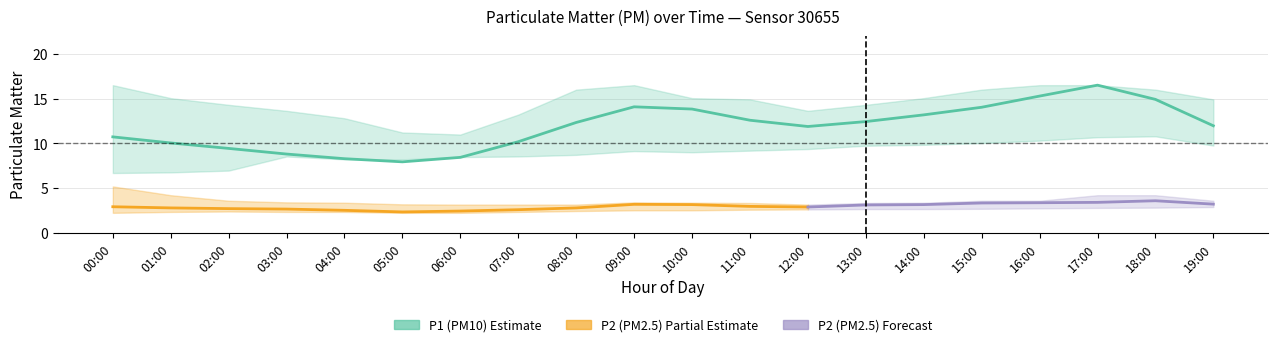

Which category has the highest value in the P1_upper series?

00:00